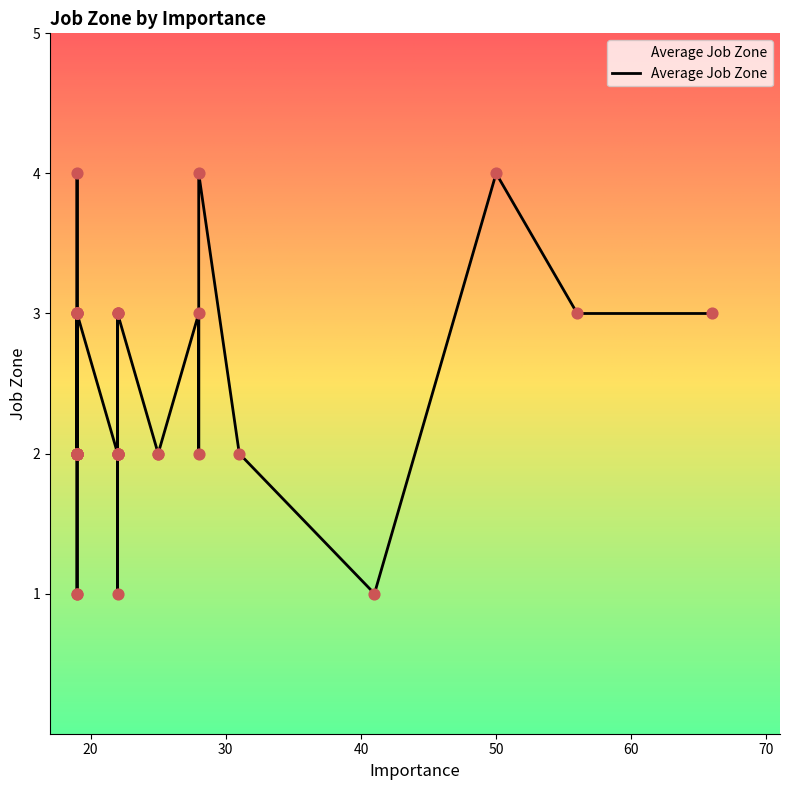

Between 22 and 66, which is larger?

22